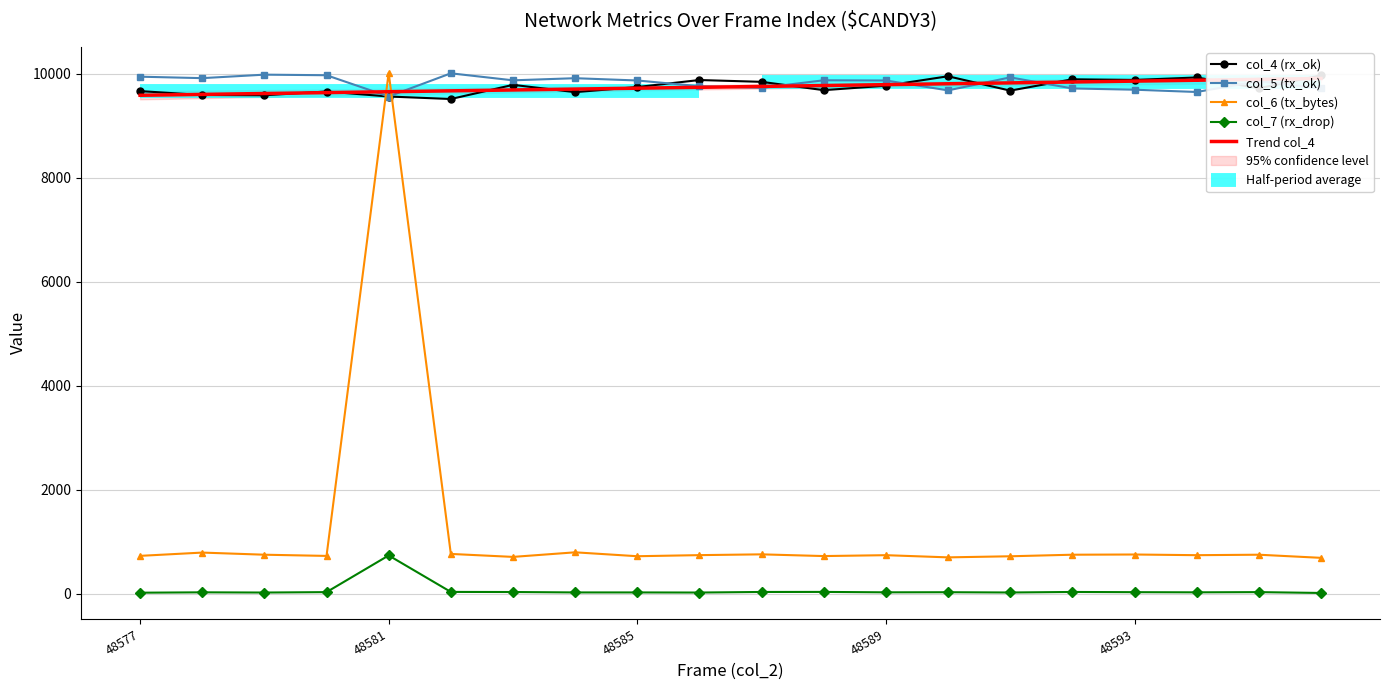

What is the average value of the col_4 (rx_ok) series?

9743.3